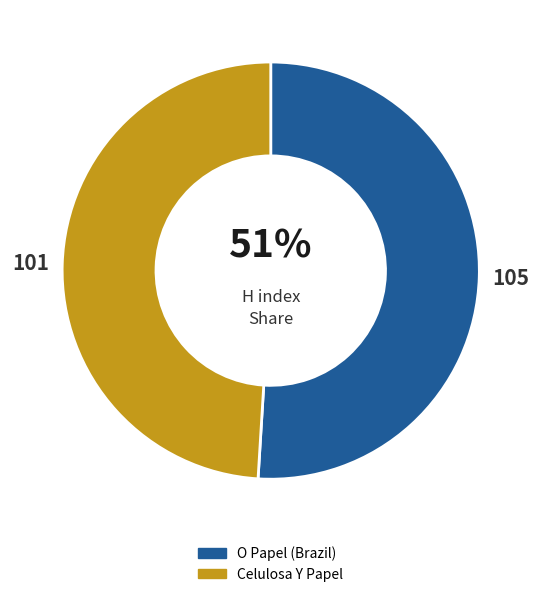

How many segments does this pie chart have?

2